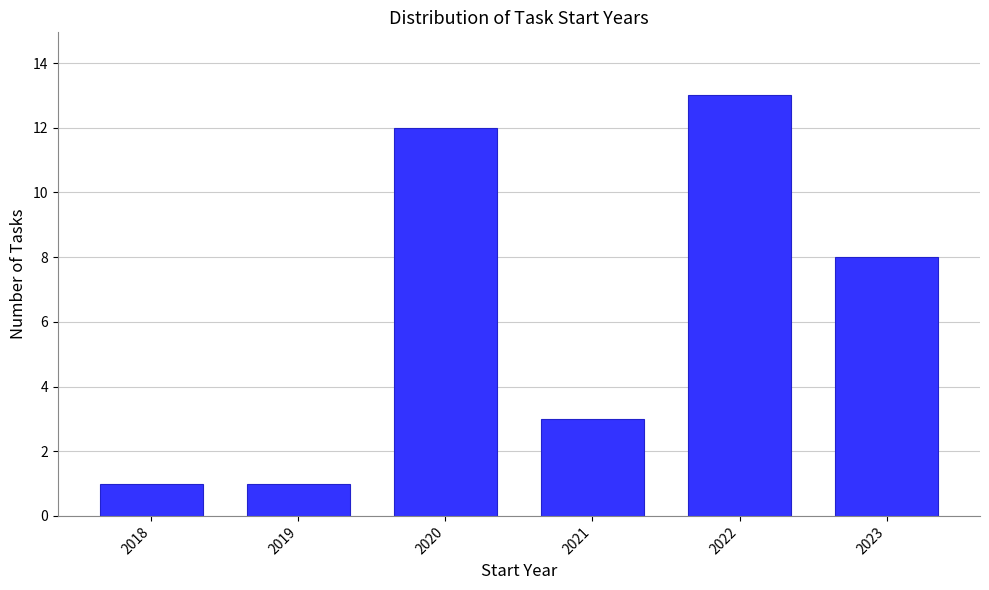

Reading left to right, list all the values displayed in this chart.

2018=1	2019=1	2020=12	2021=3	2022=13	2023=8